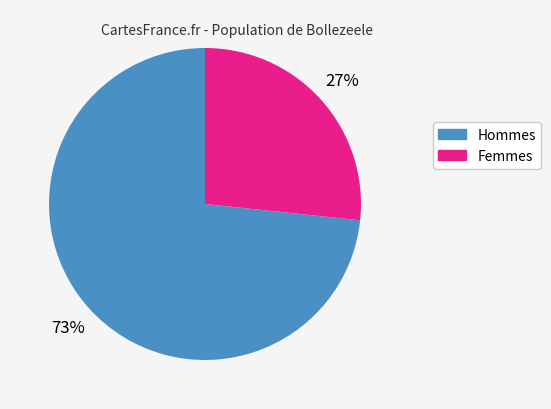

To the nearest percent, what is the average slice percentage?

50%